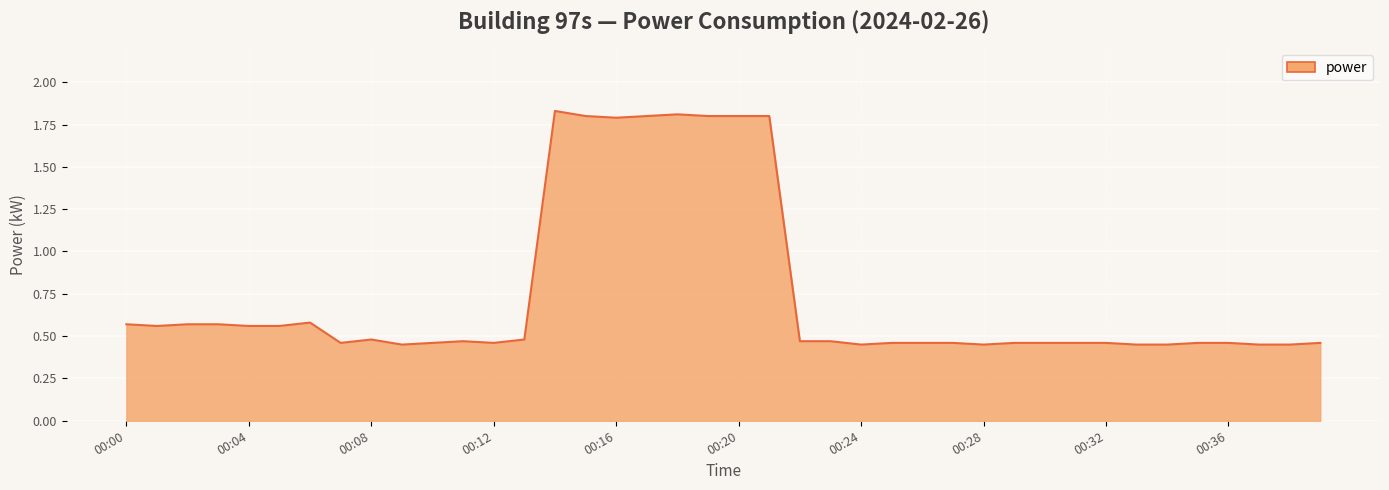

How many lines are shown in the chart?

1